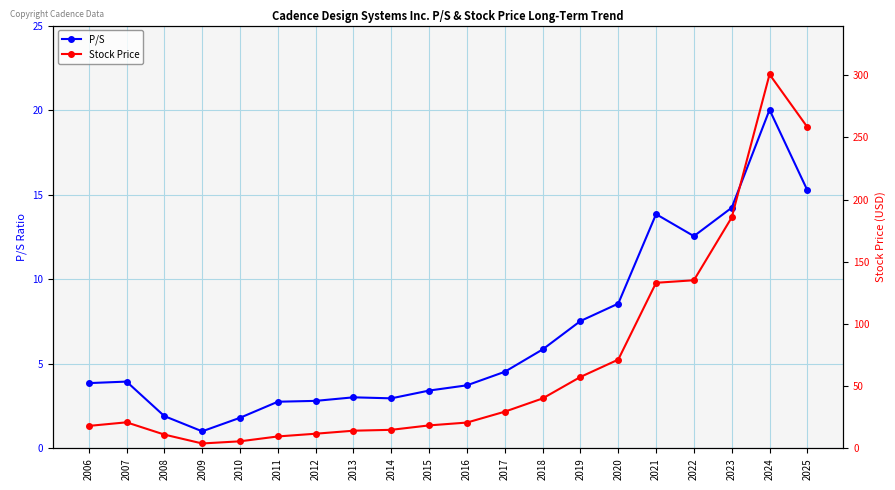

How many series are shown in this chart?

2